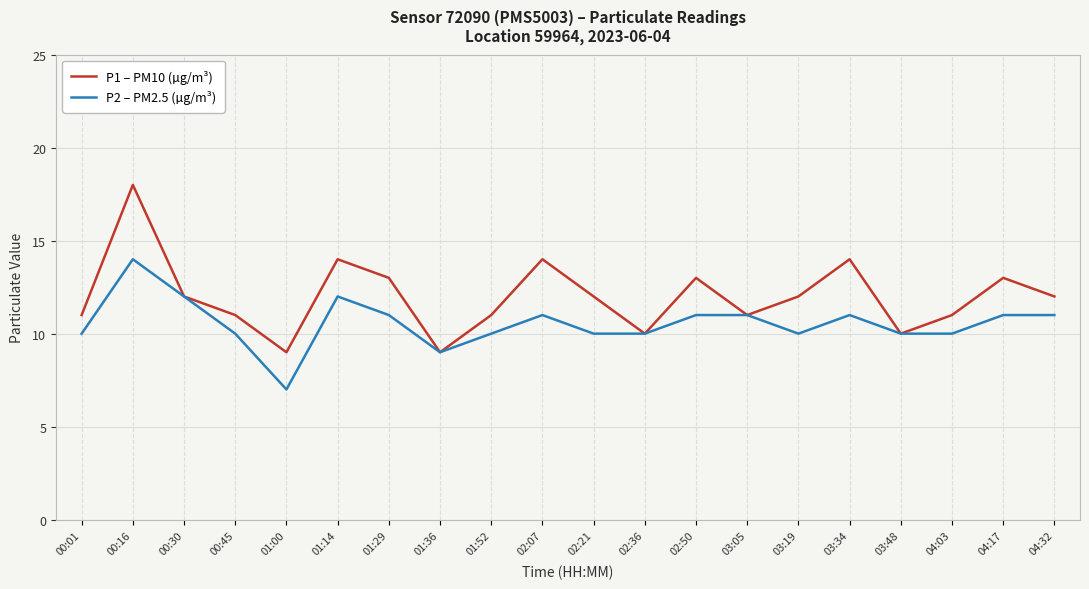

Rank the series by their average value, from lowest to highest.

P2 – PM2.5 (µg/m³), P1 – PM10 (µg/m³)